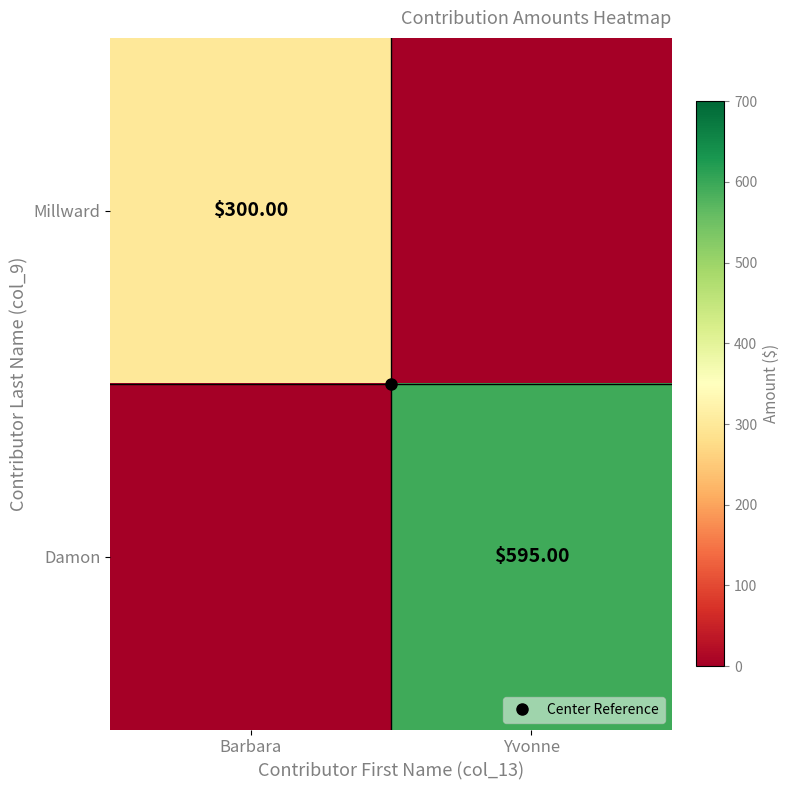

Is it true that Damon equals -259 at Barbara?

False